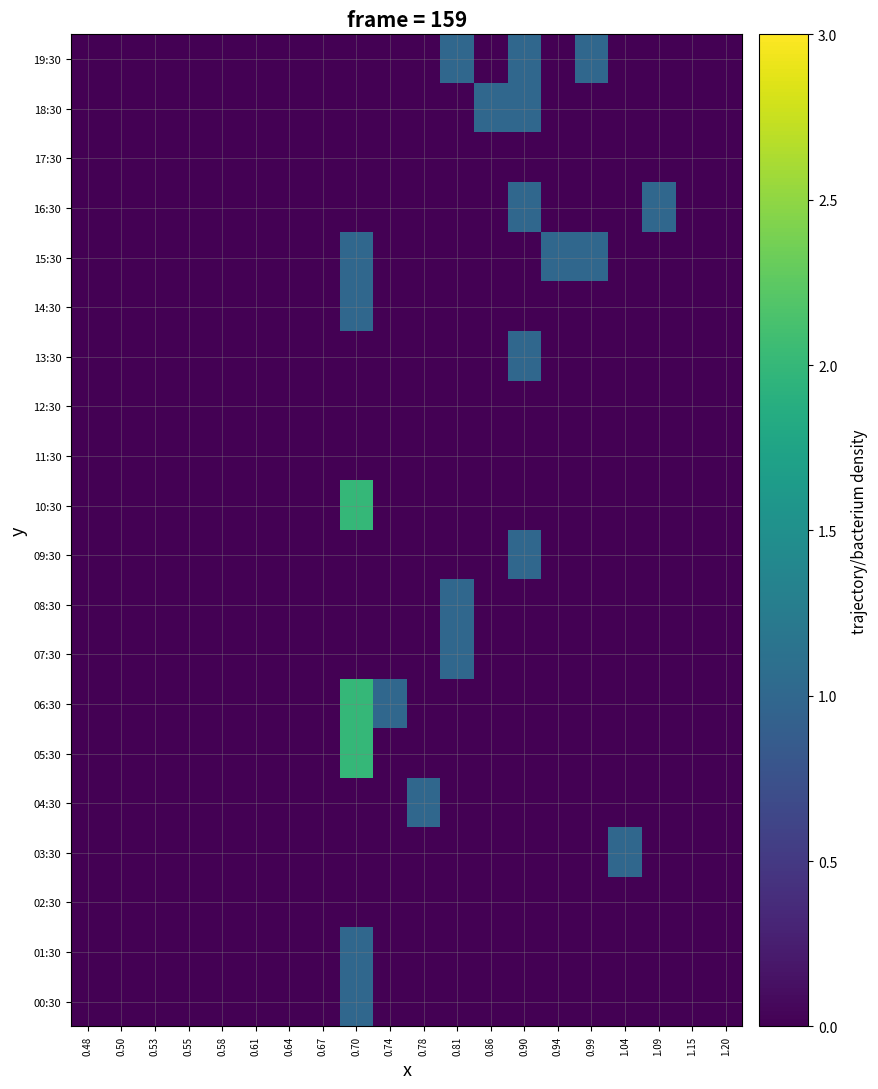

Reading left to right, extract all data points from this chart.

00:30: 0.48=0	0.50=0	0.53=0	0.55=0	0.58=0	0.61=0	0.64=0	0.67=0	0.70=1	0.74=0	0.78=0	0.81=0	0.86=0	0.90=0	0.94=0	0.99=0	1.04=0	1.09=0	1.15=0	1.20=0
01:30: 0.48=0	0.50=0	0.53=0	0.55=0	0.58=0	0.61=0	0.64=0	0.67=0	0.70=1	0.74=0	0.78=0	0.81=0	0.86=0	0.90=0	0.94=0	0.99=0	1.04=0	1.09=0	1.15=0	1.20=0
02:30: 0.48=0	0.50=0	0.53=0	0.55=0	0.58=0	0.61=0	0.64=0	0.67=0	0.70=0	0.74=0	0.78=0	0.81=0	0.86=0	0.90=0	0.94=0	0.99=0	1.04=0	1.09=0	1.15=0	1.20=0
03:30: 0.48=0	0.50=0	0.53=0	0.55=0	0.58=0	0.61=0	0.64=0	0.67=0	0.70=0	0.74=0	0.78=0	0.81=0	0.86=0	0.90=0	0.94=0	0.99=0	1.04=1	1.09=0	1.15=0	1.20=0
04:30: 0.48=0	0.50=0	0.53=0	0.55=0	0.58=0	0.61=0	0.64=0	0.67=0	0.70=0	0.74=0	0.78=1	0.81=0	0.86=0	0.90=0	0.94=0	0.99=0	1.04=0	1.09=0	1.15=0	1.20=0
05:30: 0.48=0	0.50=0	0.53=0	0.55=0	0.58=0	0.61=0	0.64=0	0.67=0	0.70=2	0.74=0	0.78=0	0.81=0	0.86=0	0.90=0	0.94=0	0.99=0	1.04=0	1.09=0	1.15=0	1.20=0
06:30: 0.48=0	0.50=0	0.53=0	0.55=0	0.58=0	0.61=0	0.64=0	0.67=0	0.70=2	0.74=1	0.78=0	0.81=0	0.86=0	0.90=0	0.94=0	0.99=0	1.04=0	1.09=0	1.15=0	1.20=0
07:30: 0.48=0	0.50=0	0.53=0	0.55=0	0.58=0	0.61=0	0.64=0	0.67=0	0.70=0	0.74=0	0.78=0	0.81=1	0.86=0	0.90=0	0.94=0	0.99=0	1.04=0	1.09=0	1.15=0	1.20=0
08:30: 0.48=0	0.50=0	0.53=0	0.55=0	0.58=0	0.61=0	0.64=0	0.67=0	0.70=0	0.74=0	0.78=0	0.81=1	0.86=0	0.90=0	0.94=0	0.99=0	1.04=0	1.09=0	1.15=0	1.20=0
09:30: 0.48=0	0.50=0	0.53=0	0.55=0	0.58=0	0.61=0	0.64=0	0.67=0	0.70=0	0.74=0	0.78=0	0.81=0	0.86=0	0.90=1	0.94=0	0.99=0	1.04=0	1.09=0	1.15=0	1.20=0
10:30: 0.48=0	0.50=0	0.53=0	0.55=0	0.58=0	0.61=0	0.64=0	0.67=0	0.70=2	0.74=0	0.78=0	0.81=0	0.86=0	0.90=0	0.94=0	0.99=0	1.04=0	1.09=0	1.15=0	1.20=0
11:30: 0.48=0	0.50=0	0.53=0	0.55=0	0.58=0	0.61=0	0.64=0	0.67=0	0.70=0	0.74=0	0.78=0	0.81=0	0.86=0	0.90=0	0.94=0	0.99=0	1.04=0	1.09=0	1.15=0	1.20=0
12:30: 0.48=0	0.50=0	0.53=0	0.55=0	0.58=0	0.61=0	0.64=0	0.67=0	0.70=0	0.74=0	0.78=0	0.81=0	0.86=0	0.90=0	0.94=0	0.99=0	1.04=0	1.09=0	1.15=0	1.20=0
13:30: 0.48=0	0.50=0	0.53=0	0.55=0	0.58=0	0.61=0	0.64=0	0.67=0	0.70=0	0.74=0	0.78=0	0.81=0	0.86=0	0.90=1	0.94=0	0.99=0	1.04=0	1.09=0	1.15=0	1.20=0
14:30: 0.48=0	0.50=0	0.53=0	0.55=0	0.58=0	0.61=0	0.64=0	0.67=0	0.70=1	0.74=0	0.78=0	0.81=0	0.86=0	0.90=0	0.94=0	0.99=0	1.04=0	1.09=0	1.15=0	1.20=0
15:30: 0.48=0	0.50=0	0.53=0	0.55=0	0.58=0	0.61=0	0.64=0	0.67=0	0.70=1	0.74=0	0.78=0	0.81=0	0.86=0	0.90=0	0.94=1	0.99=1	1.04=0	1.09=0	1.15=0	1.20=0
16:30: 0.48=0	0.50=0	0.53=0	0.55=0	0.58=0	0.61=0	0.64=0	0.67=0	0.70=0	0.74=0	0.78=0	0.81=0	0.86=0	0.90=1	0.94=0	0.99=0	1.04=0	1.09=1	1.15=0	1.20=0
17:30: 0.48=0	0.50=0	0.53=0	0.55=0	0.58=0	0.61=0	0.64=0	0.67=0	0.70=0	0.74=0	0.78=0	0.81=0	0.86=0	0.90=0	0.94=0	0.99=0	1.04=0	1.09=0	1.15=0	1.20=0
18:30: 0.48=0	0.50=0	0.53=0	0.55=0	0.58=0	0.61=0	0.64=0	0.67=0	0.70=0	0.74=0	0.78=0	0.81=0	0.86=1	0.90=1	0.94=0	0.99=0	1.04=0	1.09=0	1.15=0	1.20=0
19:30: 0.48=0	0.50=0	0.53=0	0.55=0	0.58=0	0.61=0	0.64=0	0.67=0	0.70=0	0.74=0	0.78=0	0.81=1	0.86=0	0.90=1	0.94=0	0.99=1	1.04=0	1.09=0	1.15=0	1.20=0